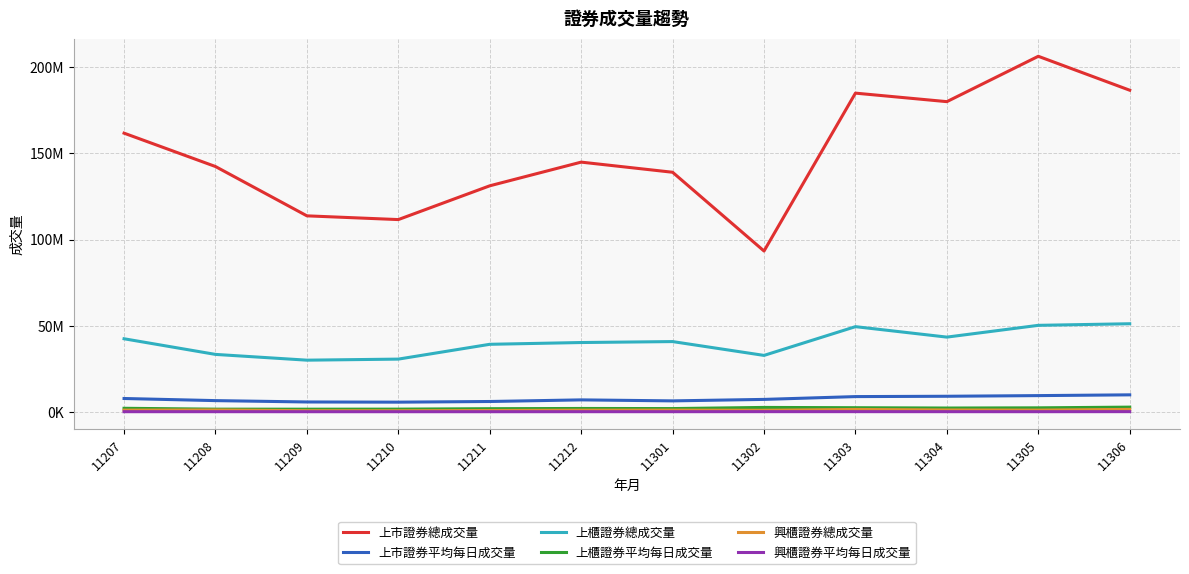

Does the chart have visible grid lines?

Yes